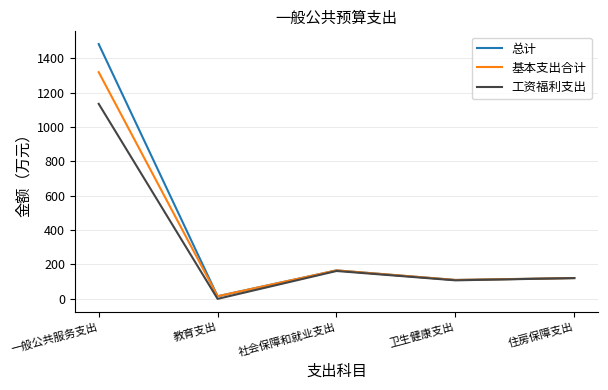

Is the value of 总计 at 一般公共服务支出 greater than the value of 基本支出合计 at 社会保障和就业支出?

Yes